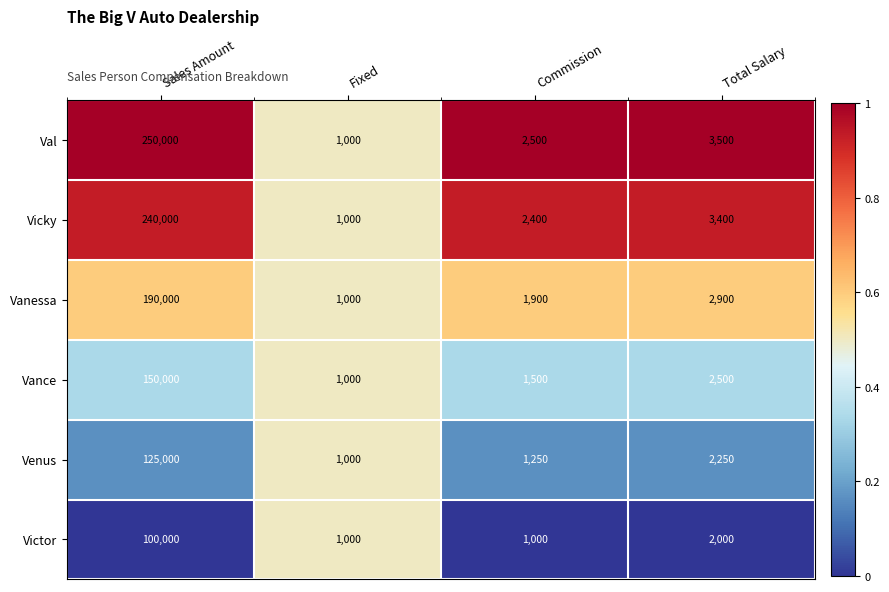

What is the difference between the Victor values at Commission and Sales Amount?

99000